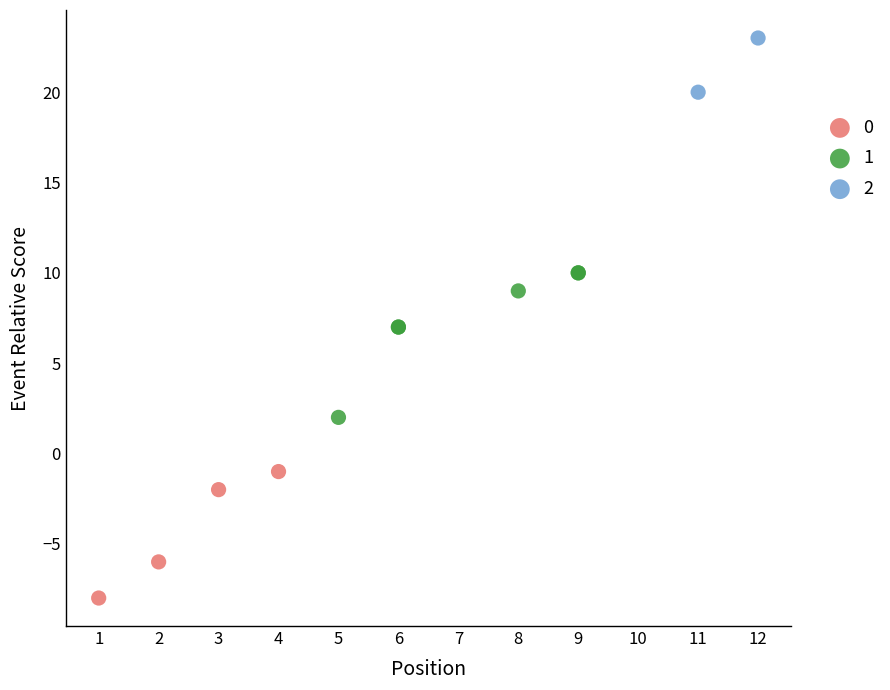

What are all the series names shown in the legend?

0, 1, 2